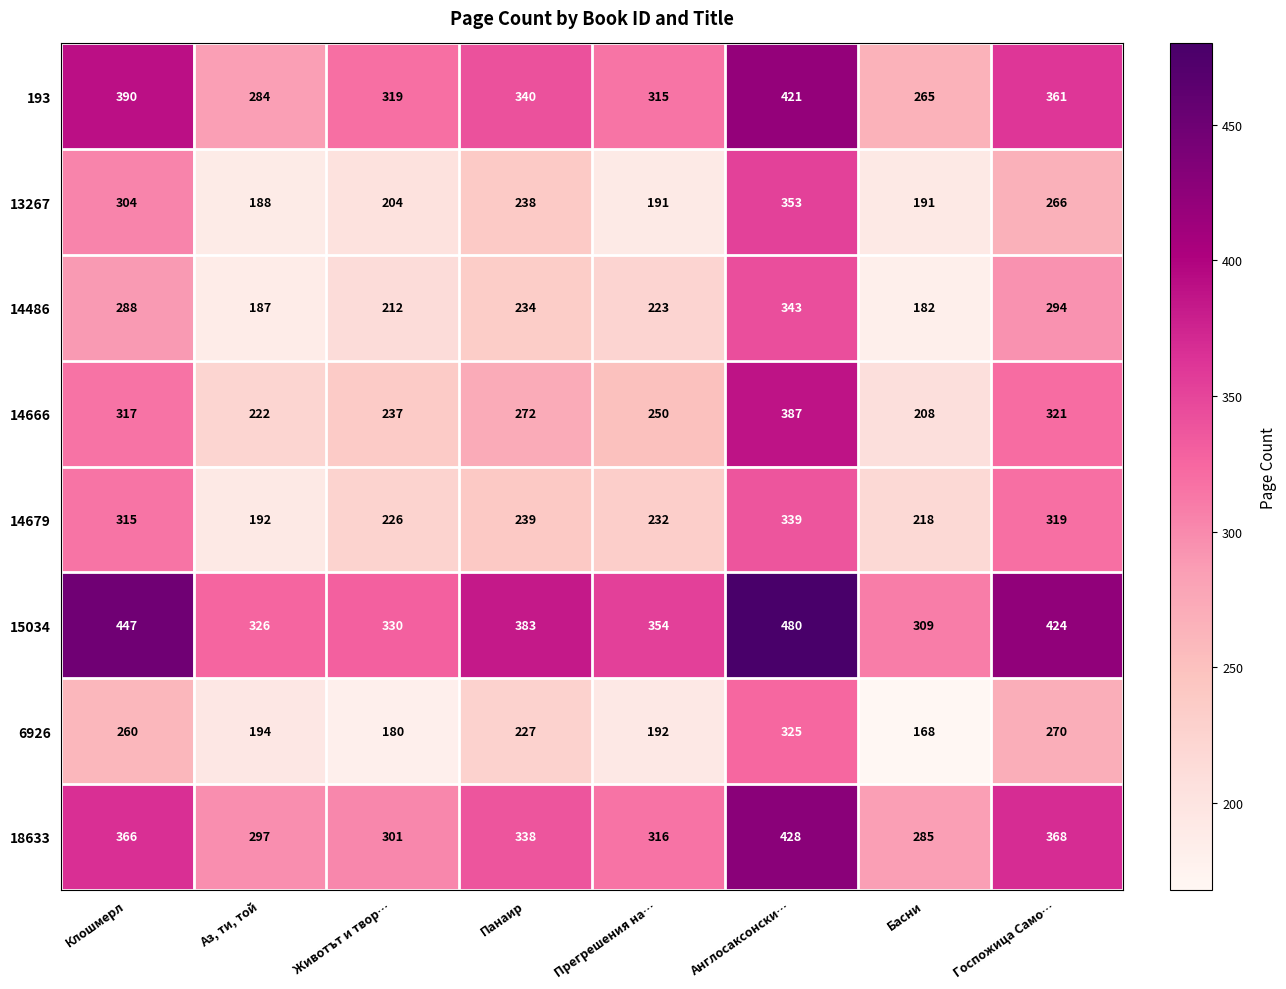

What is the total value across all series at Басни?

1826